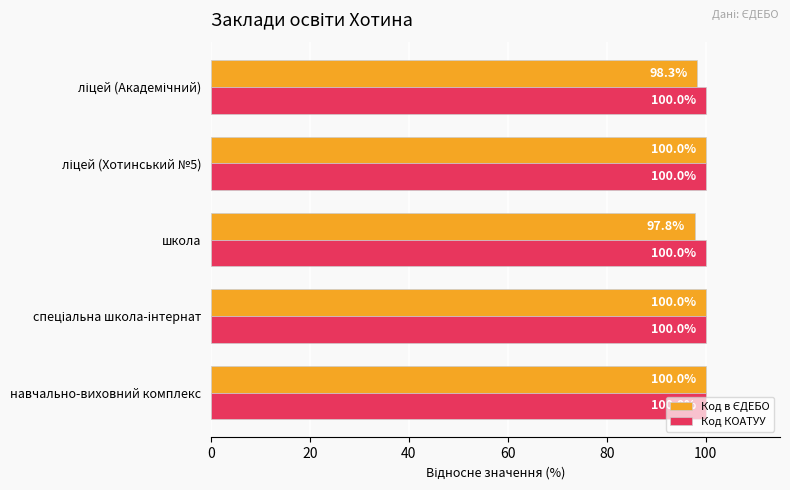

What is the average value of the Код КОАТУУ series?

100.0